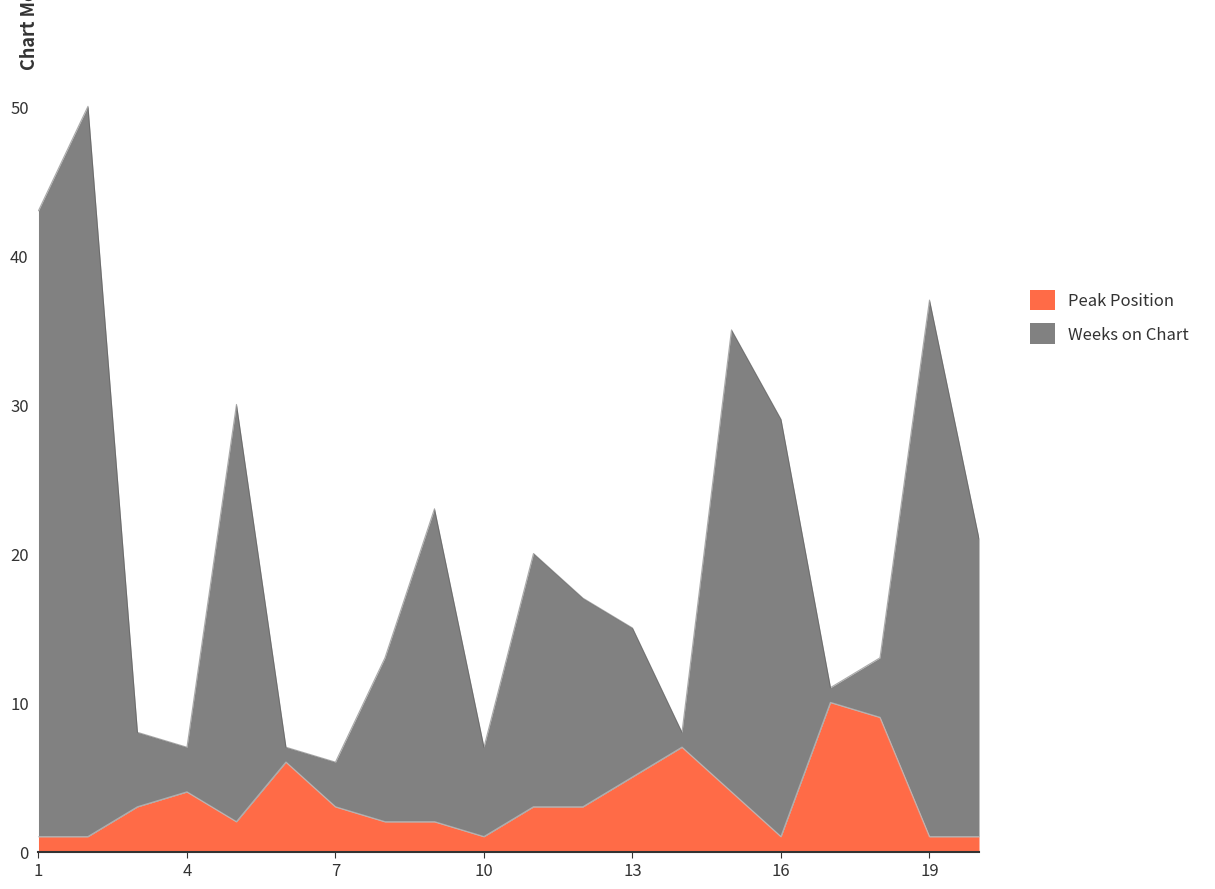

What is the difference between the Weeks on Chart values at 12 and 2?

33